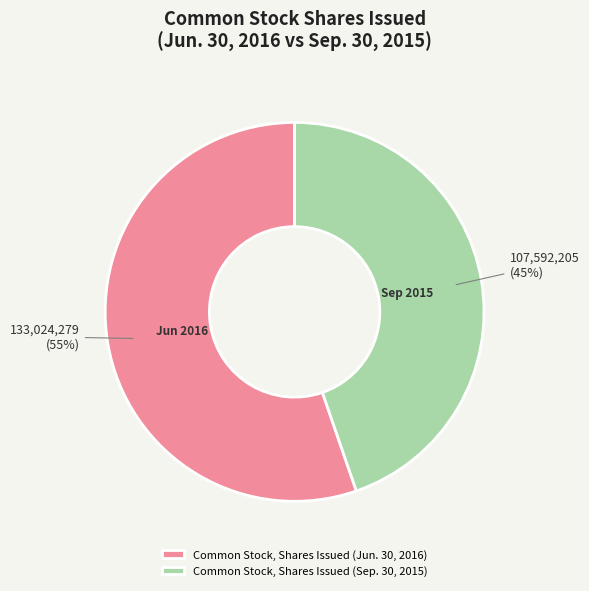

To the nearest percent, what is the average slice percentage?

50%